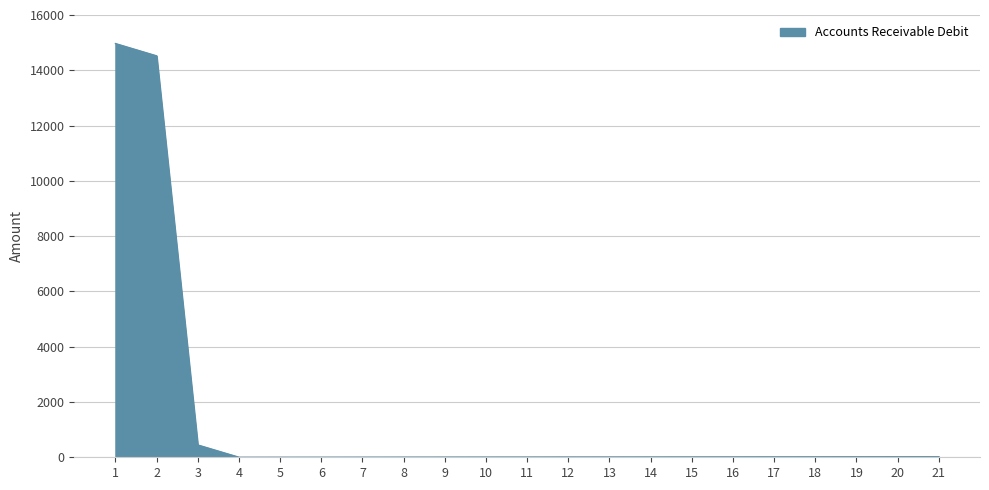

What is the greatest value displayed?

14966.7